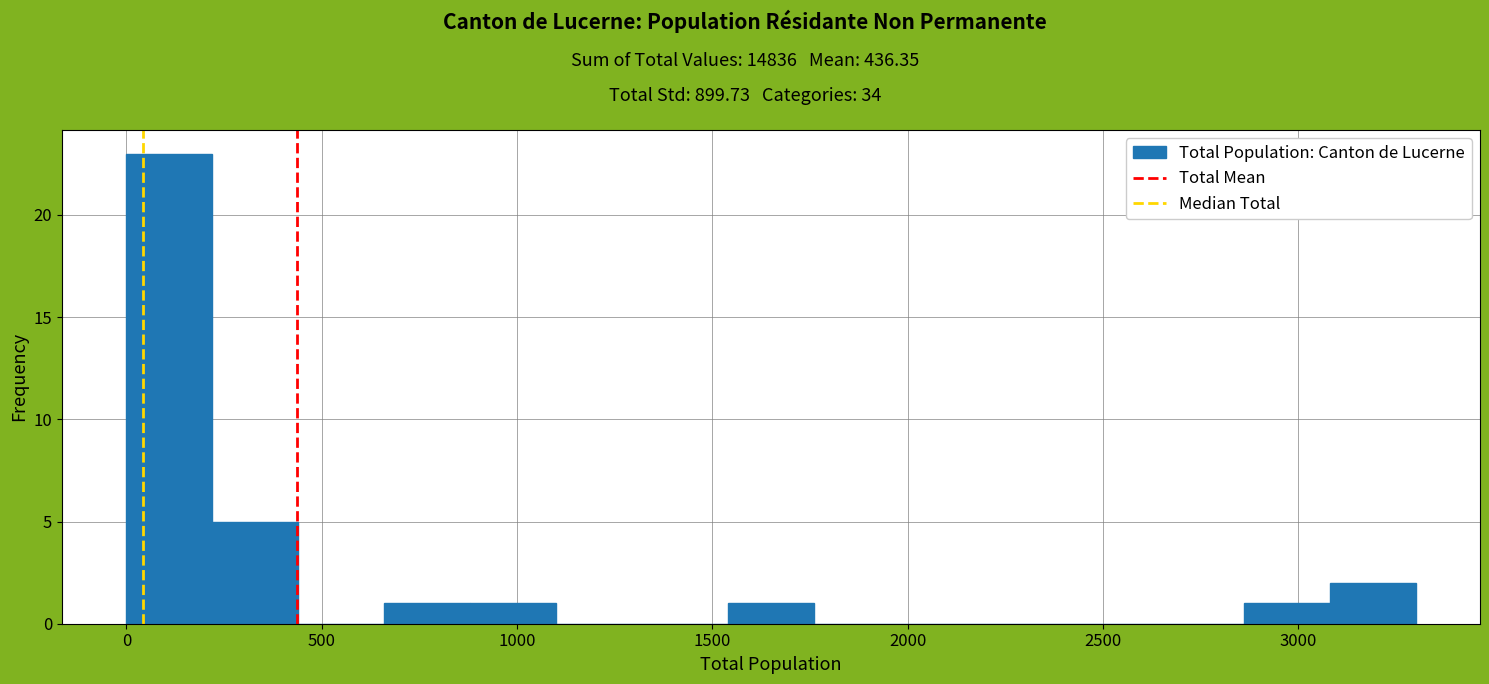

Which range on the x-axis has the tallest bar?

0 to 220